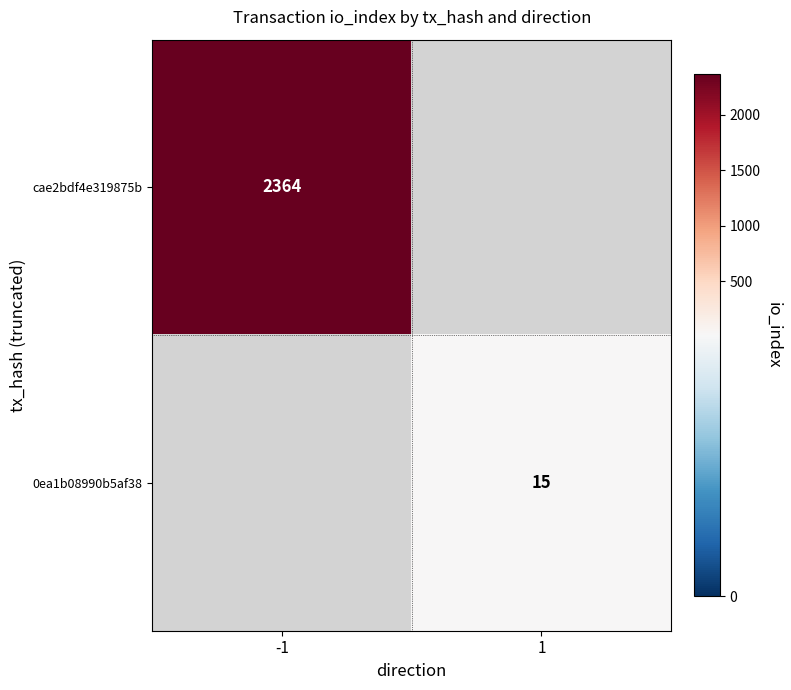

Between 1 and -1, which is larger?

-1